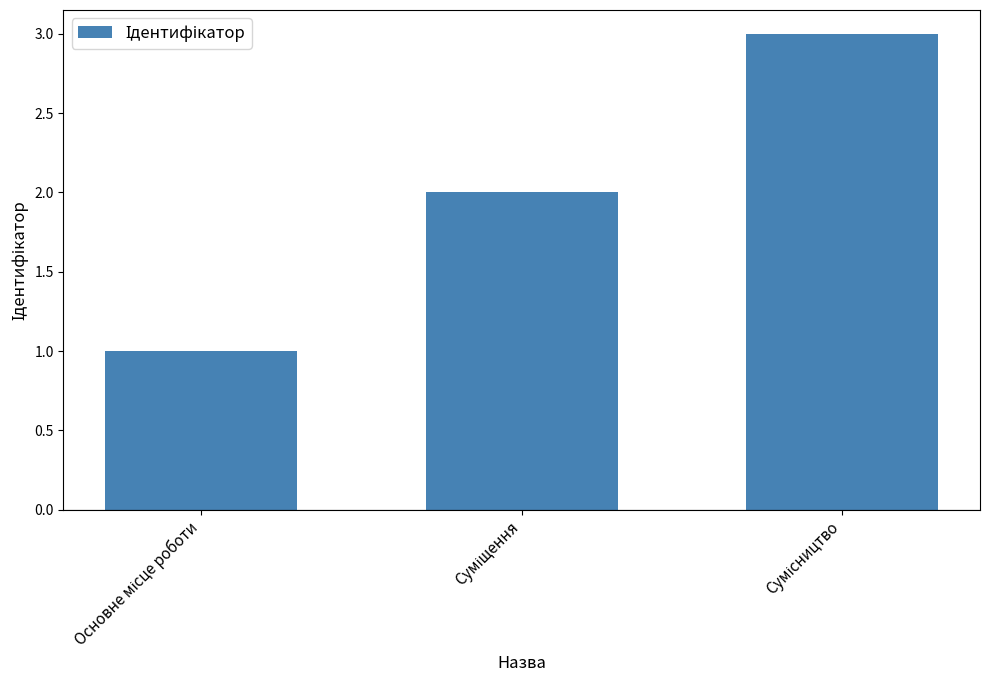

Count the values in the range 1 to 3.

3